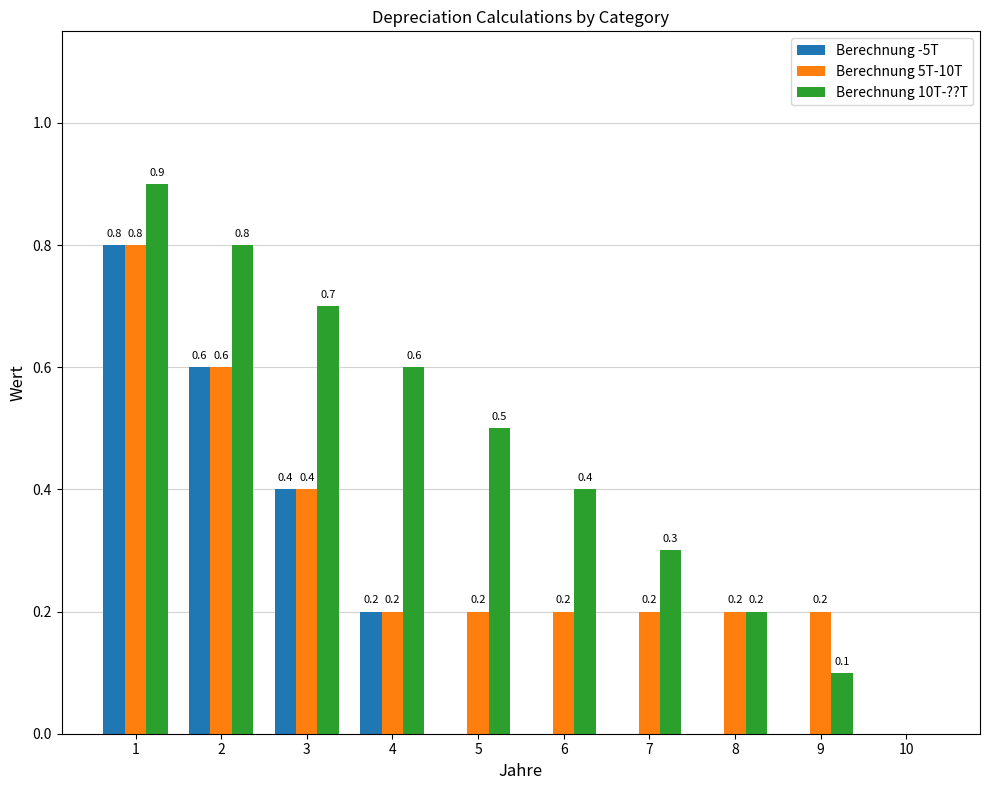

What is the sum of the Berechnung 10T-??T values at 9 and 4?

0.7